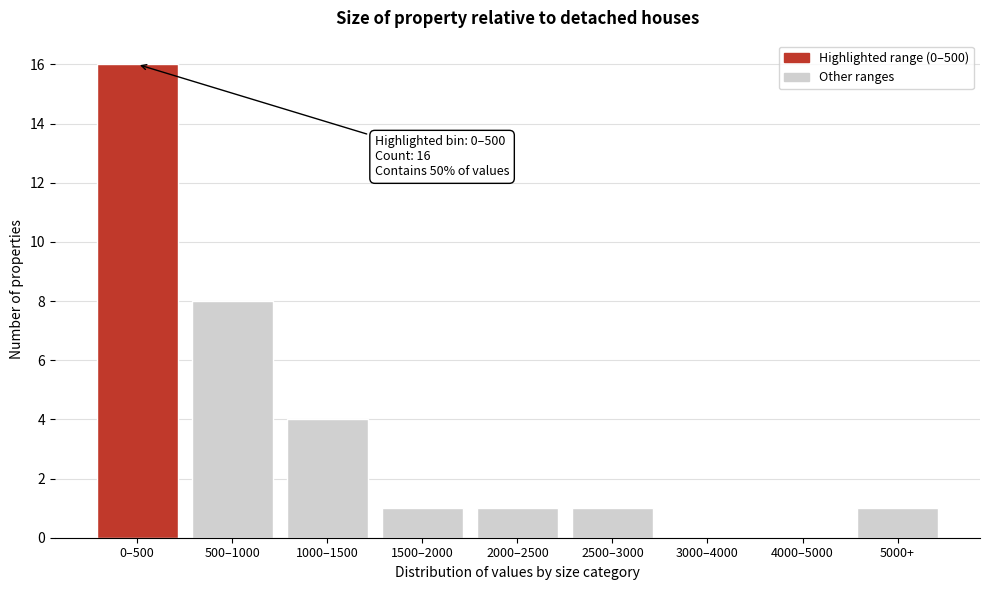

Reading left to right, list all the values displayed in this chart.

0–500=16	500–1000=8	1000–1500=4	1500–2000=1	2000–2500=1	2500–3000=1	3000–4000=0	4000–5000=0	5000+=1